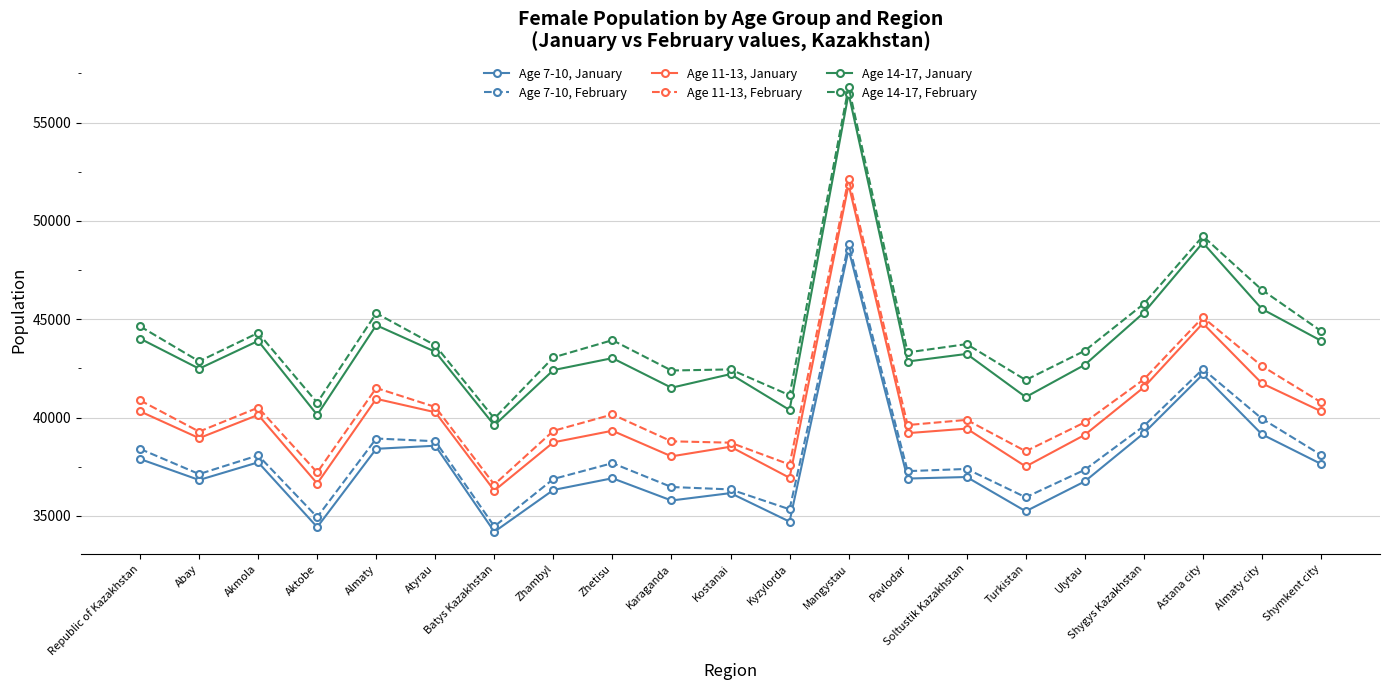

Which category has the highest value across all series?

Mangystau